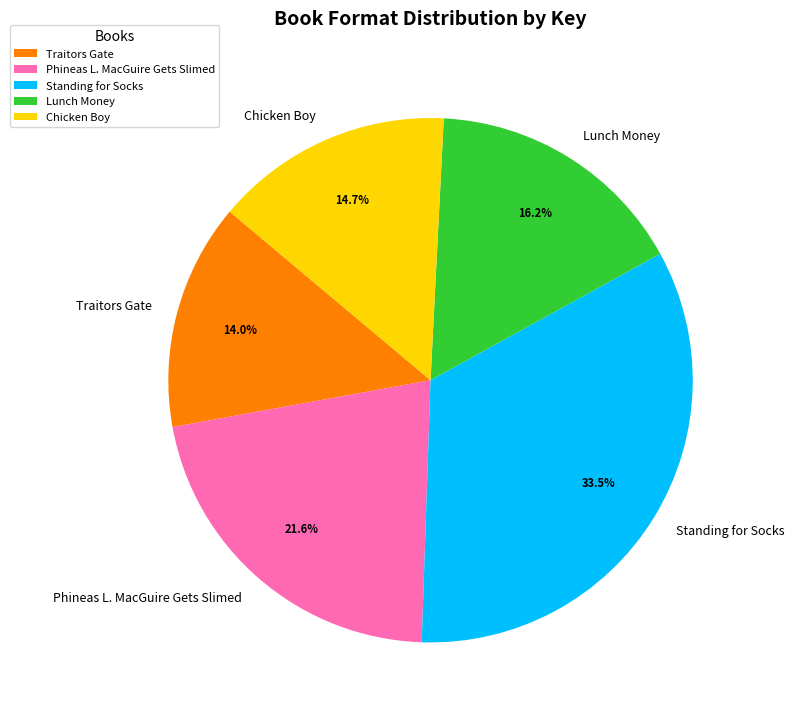

To the nearest percent, what is the difference between the Standing for Socks and Traitors Gate slice percentages?

20%